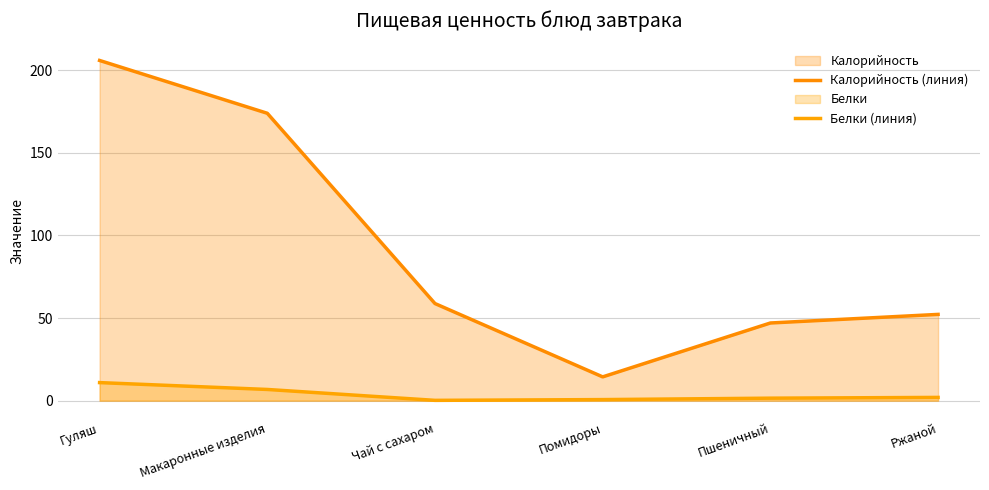

Which series changed the most between Гуляш and Чай с сахаром?

Калорийность (линия)